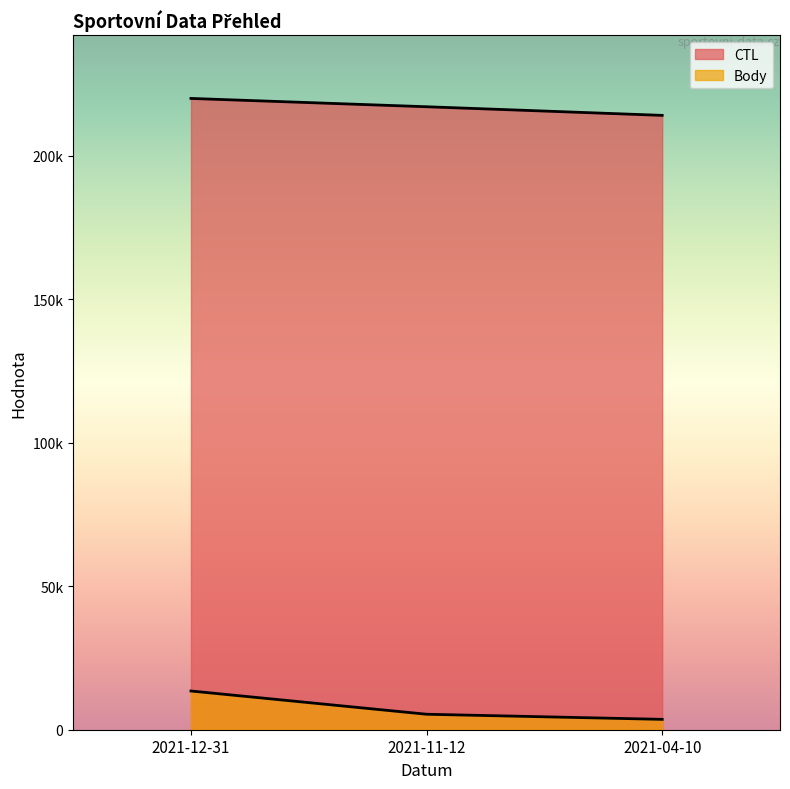

Rank the series by their maximum value, from highest to lowest.

CTL, Body